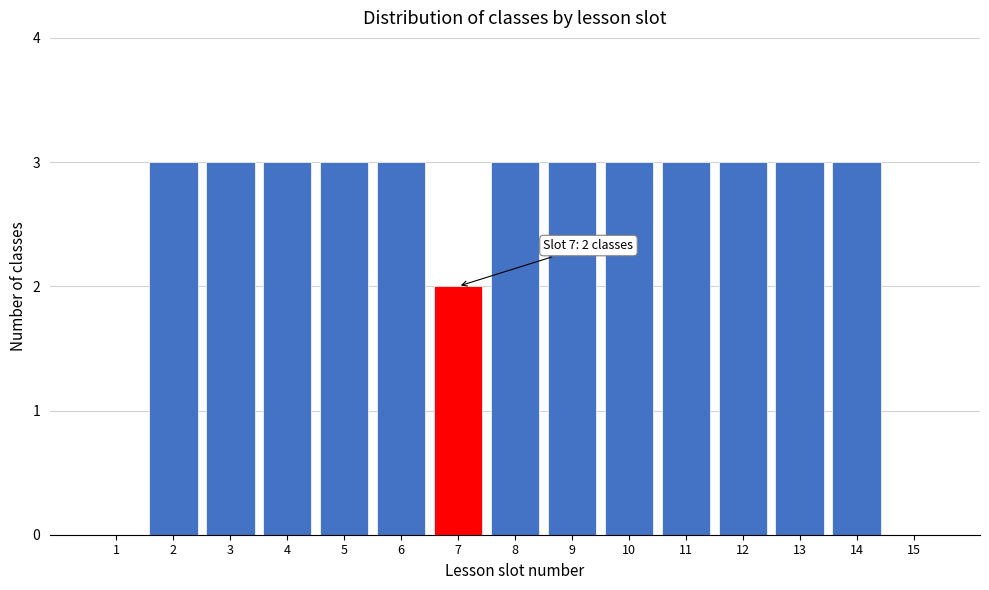

Reading left to right, list all the values displayed in this chart.

1=0	2=3	3=3	4=3	5=3	6=3	7=2	8=3	9=3	10=3	11=3	12=3	13=3	14=3	15=0